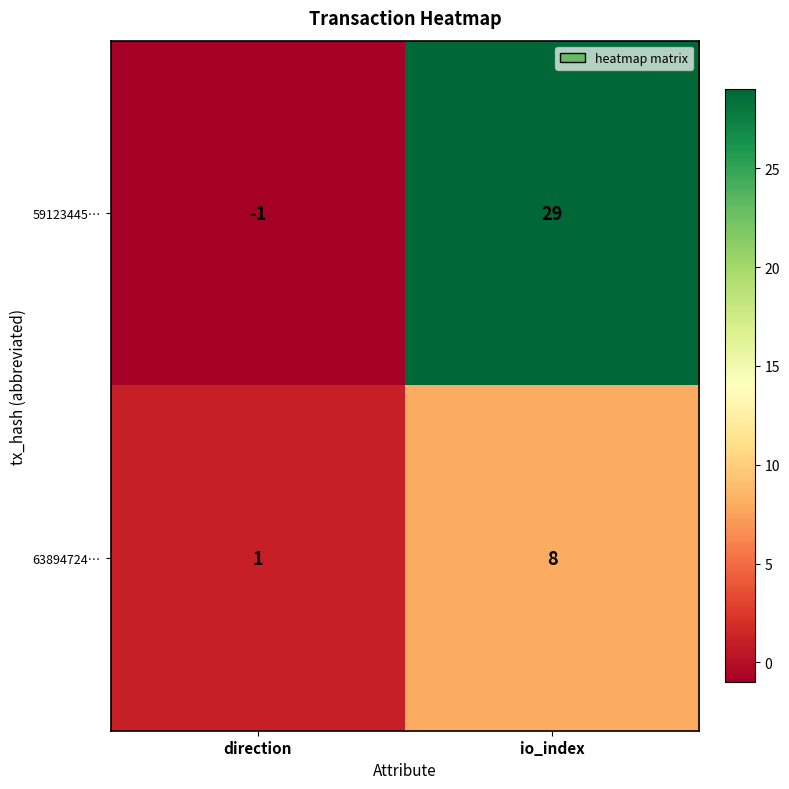

What is the difference between the 63894724… values at direction and io_index?

7